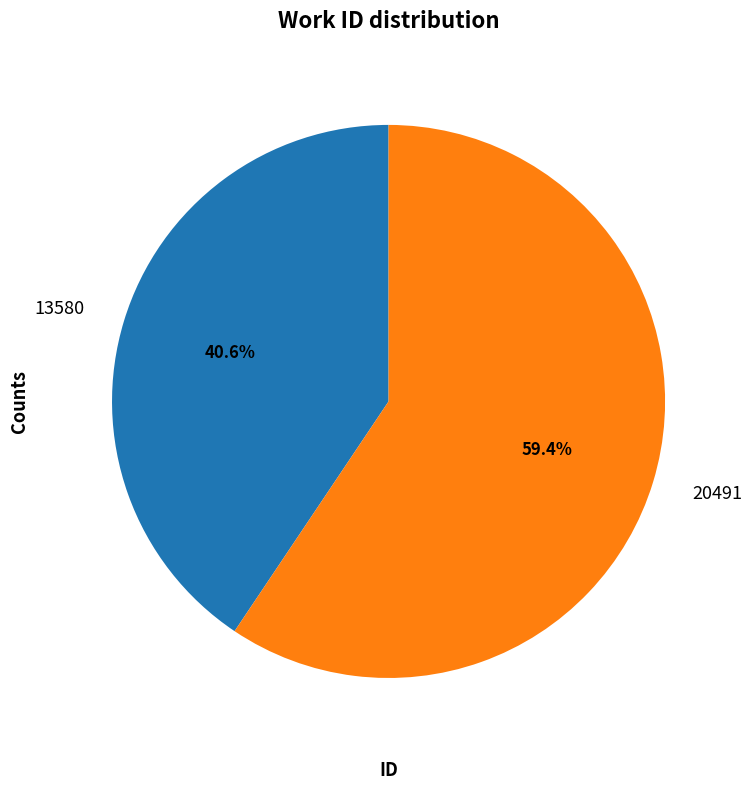

Do 13580 and 20491 together represent more than half of the pie?

Yes